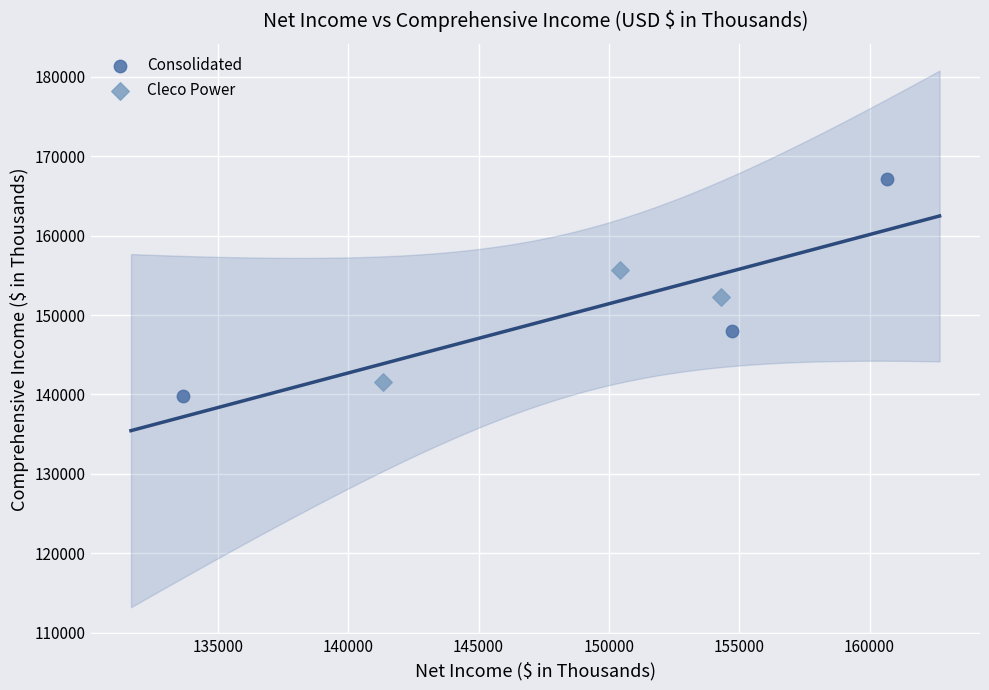

Which series contains the highest Y value?

Consolidated